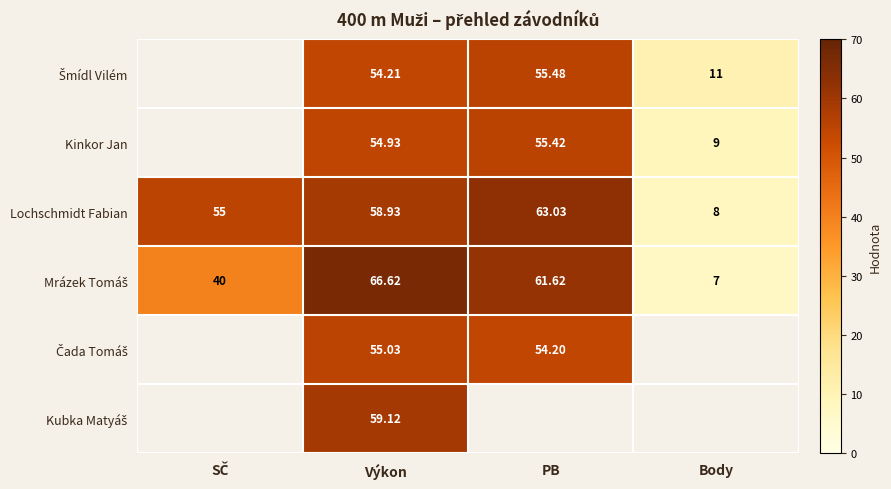

At which label does Lochschmidt Fabian first exceed 58?

Výkon